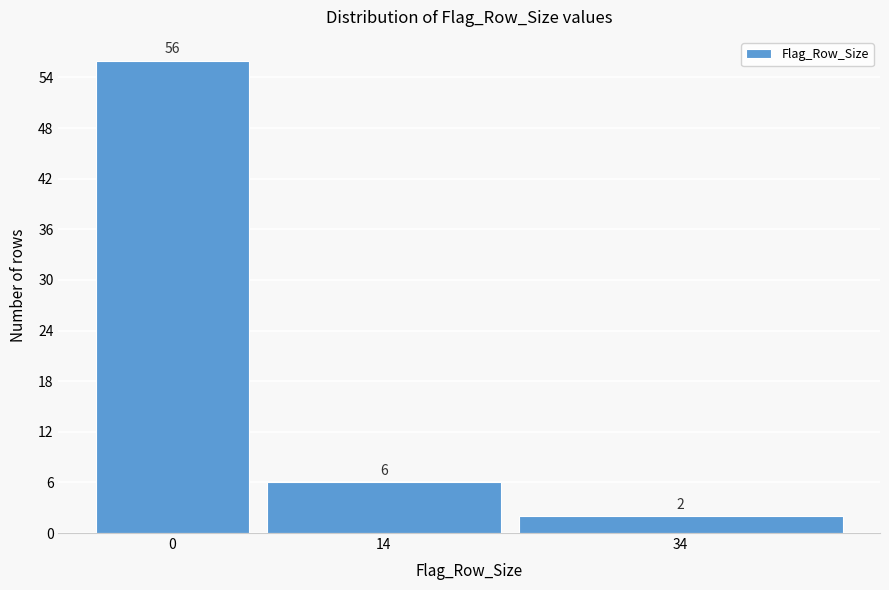

Reading right to left, extract all data points from this chart.

2	6	56